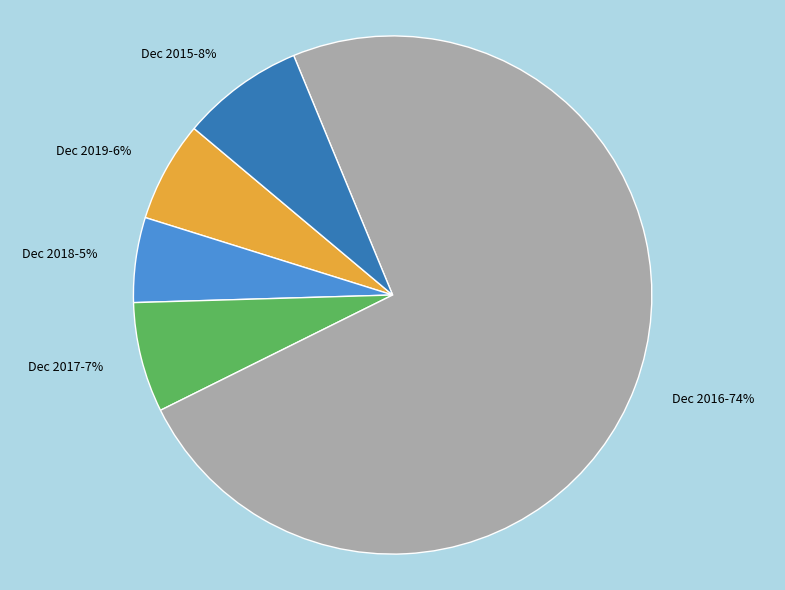

To the nearest percent, what portion does Dec 2017 represent?

7%